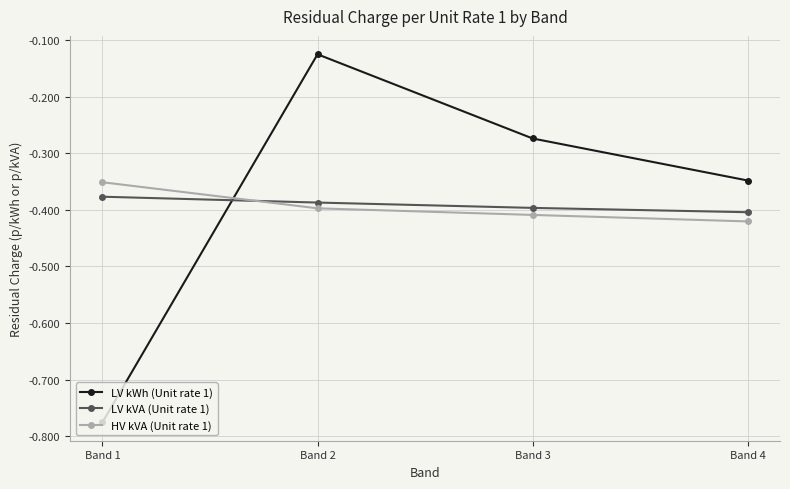

What is the difference between the maximum and minimum values in the LV kWh (Unit rate 1) series?

0.7